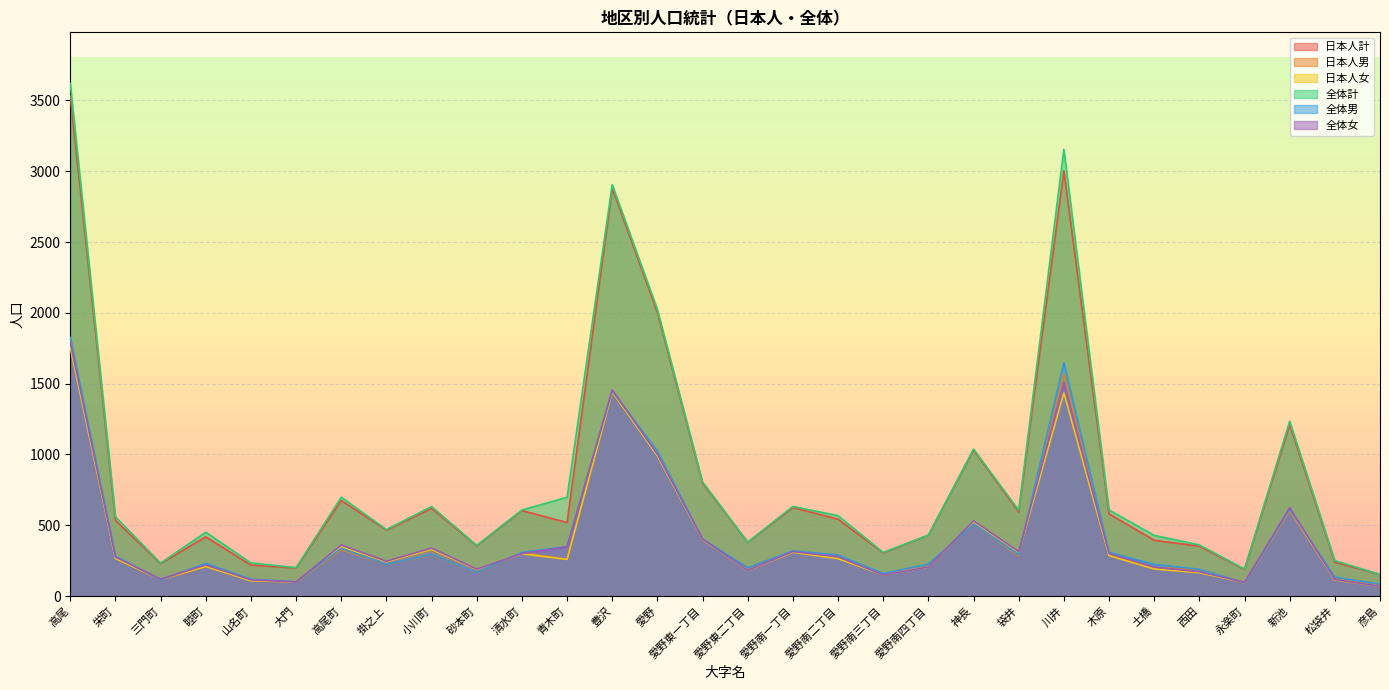

Reading left to right, what are all the values shown in this chart?

日本人計: 3532	534	229	418	219	198	675	465	619	355	604	519	2879	2002	797	379	625	543	304	430	1031	593	3003	581	394	352	188	1210	239	152
日本人男: 1779	269	112	209	111	98	327	223	289	167	306	260	1437	1013	397	199	316	279	155	225	506	284	1568	295	203	187	93	599	125	83
日本人女: 1753	265	117	209	108	100	348	242	330	188	298	259	1442	989	400	180	309	264	149	205	525	309	1435	286	191	165	95	611	114	69
全体計: 3619	559	233	451	234	201	698	470	632	358	608	698	2905	2024	806	381	633	568	308	431	1038	606	3154	608	429	361	191	1235	250	153
全体男: 1826	283	113	231	119	101	337	224	293	168	308	350	1449	1023	403	200	319	290	159	226	507	292	1648	308	224	189	94	611	133	84
全体女: 1793	276	120	220	115	100	361	246	339	190	300	348	1456	1001	403	181	314	278	149	205	531	314	1506	300	205	172	97	624	117	69